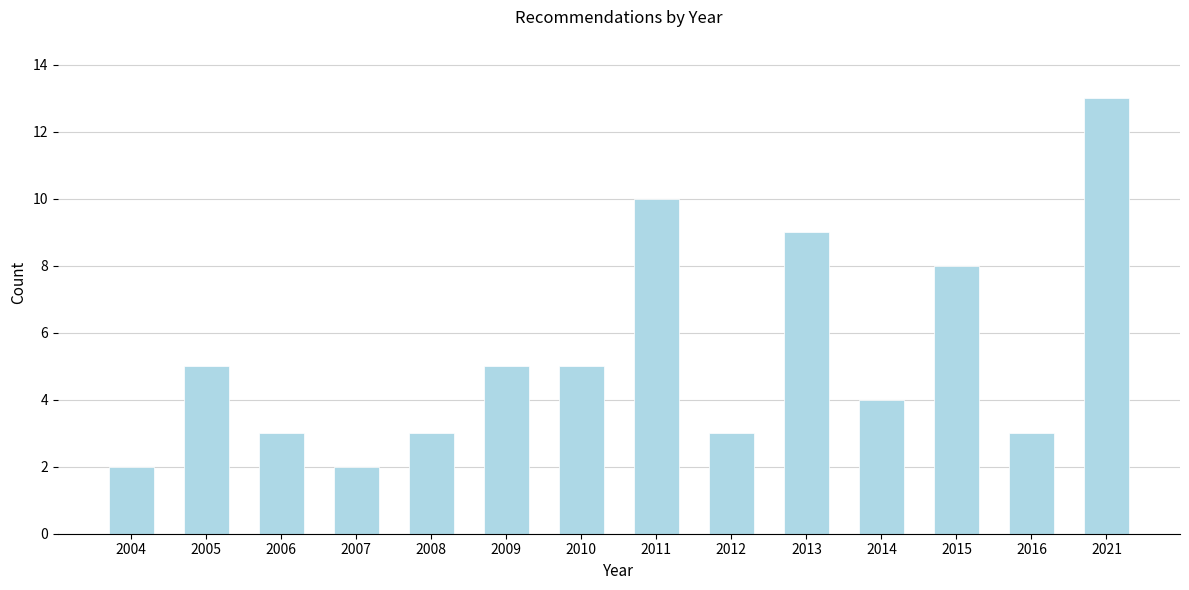

Reading left to right, extract all data points from this chart.

2004=2	2005=5	2006=3	2007=2	2008=3	2009=5	2010=5	2011=10	2012=3	2013=9	2014=4	2015=8	2016=3	2021=13